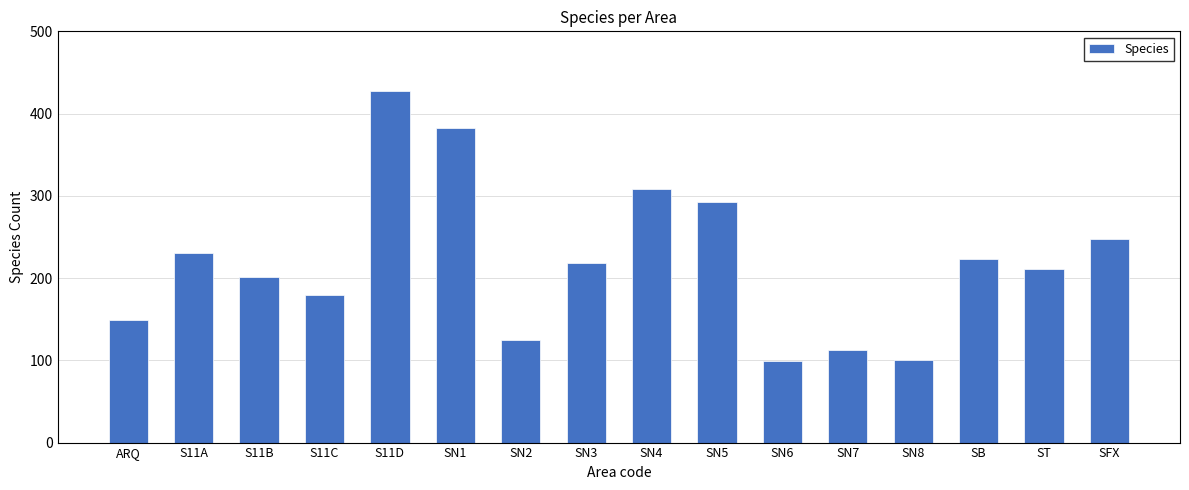

What is the label of the 5th bar from the right?

SN7